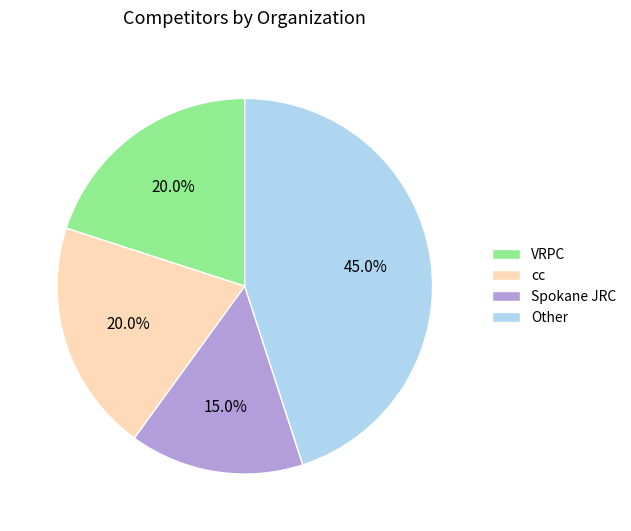

Approximately how many times larger is the value at cc compared to Other?

0.4